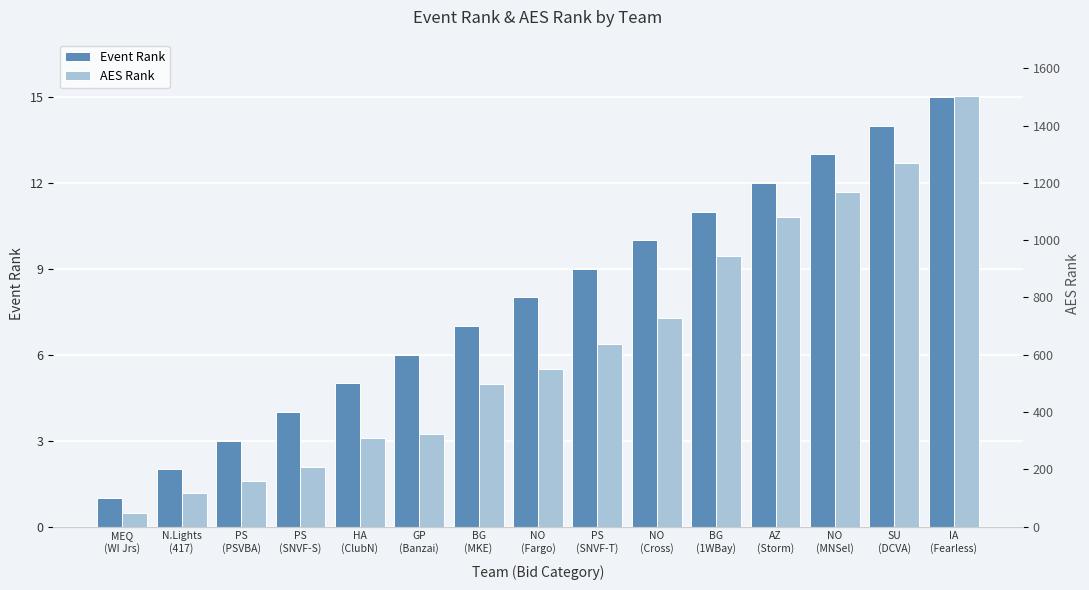

How many distinct data groups are displayed?

2